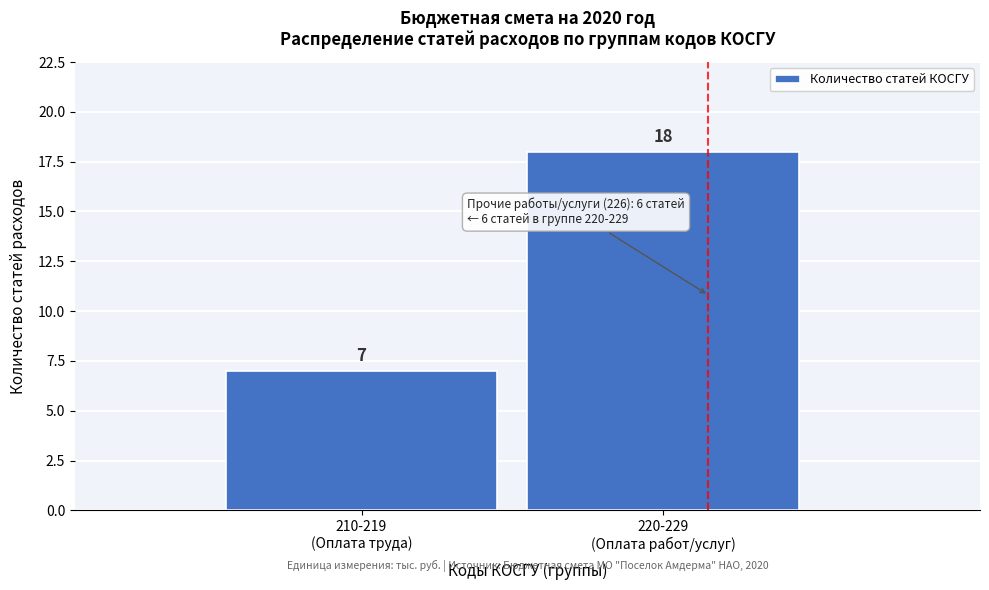

Reading right to left, what are all the values shown in this chart?

18	7